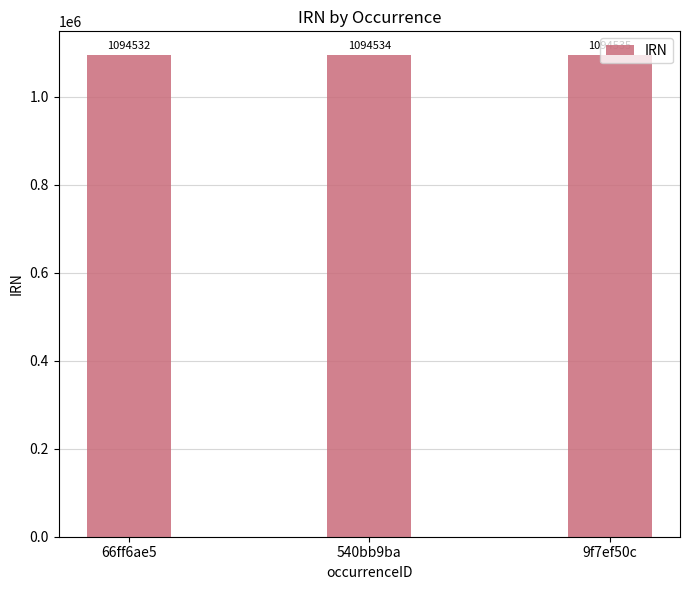

How many bars are there in total?

3